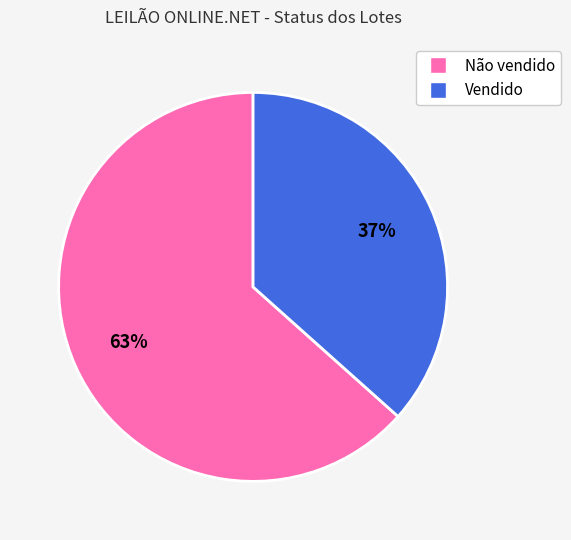

Rank the categories by value from highest to lowest.

Não vendido, Vendido